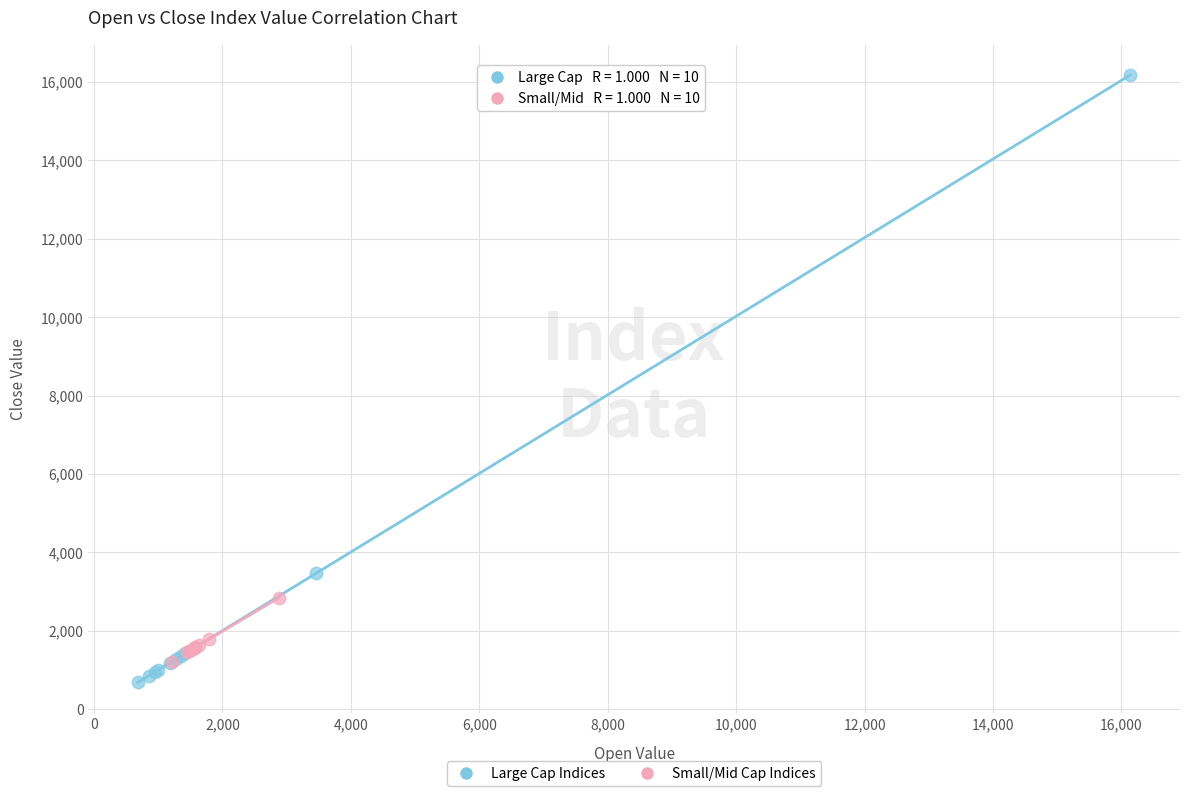

Which series has the widest spread of Y values?

Large Cap Indices